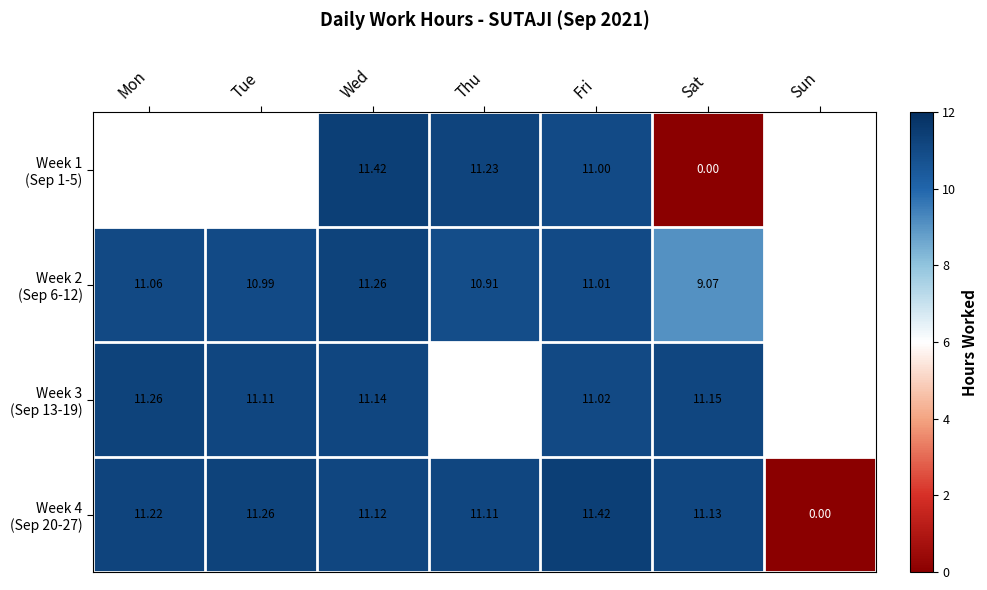

Between Mon and Tue, which series saw the biggest shift?

Week 3 (Sep 13-19)